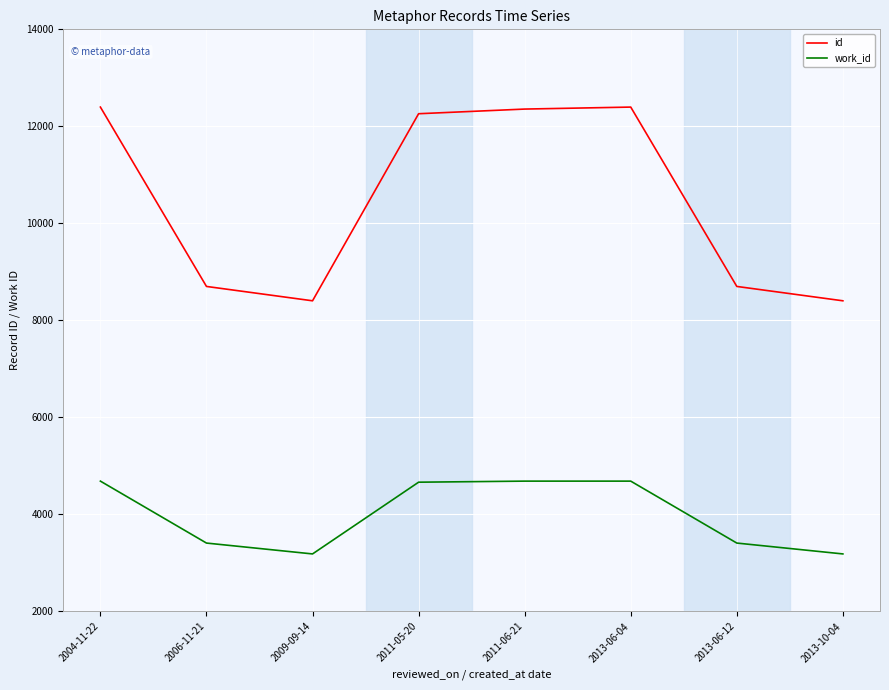

The work_id series shows 4685 at 2004-11-22. True or false?

True